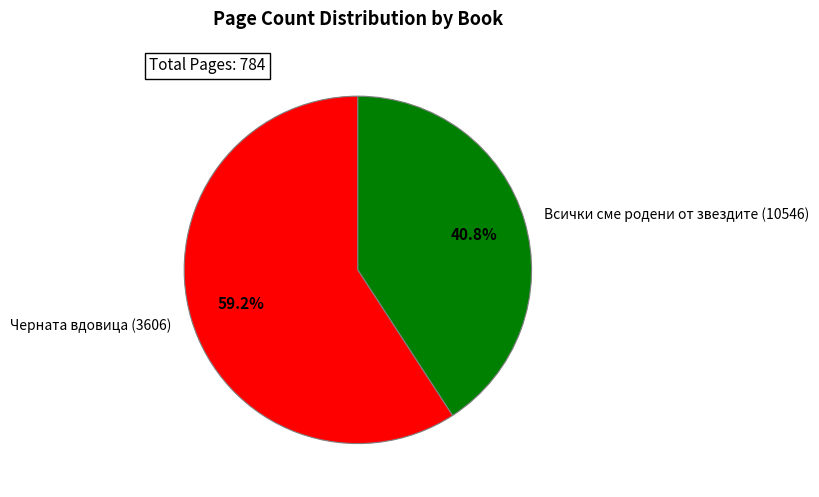

How much of the chart is everything except Черната вдовица (3606)?

40.8%